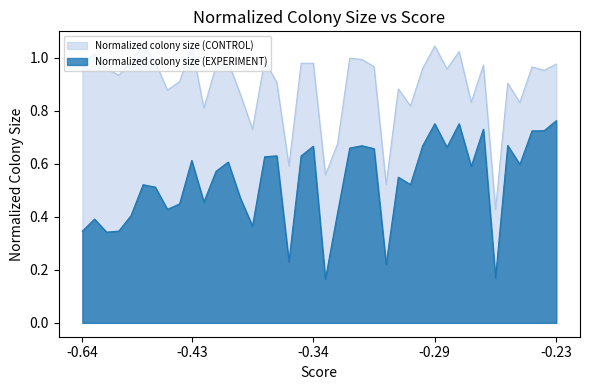

True or false: Normalized colony size (CONTROL) and Normalized colony size (EXPERIMENT) cross at least once.

False